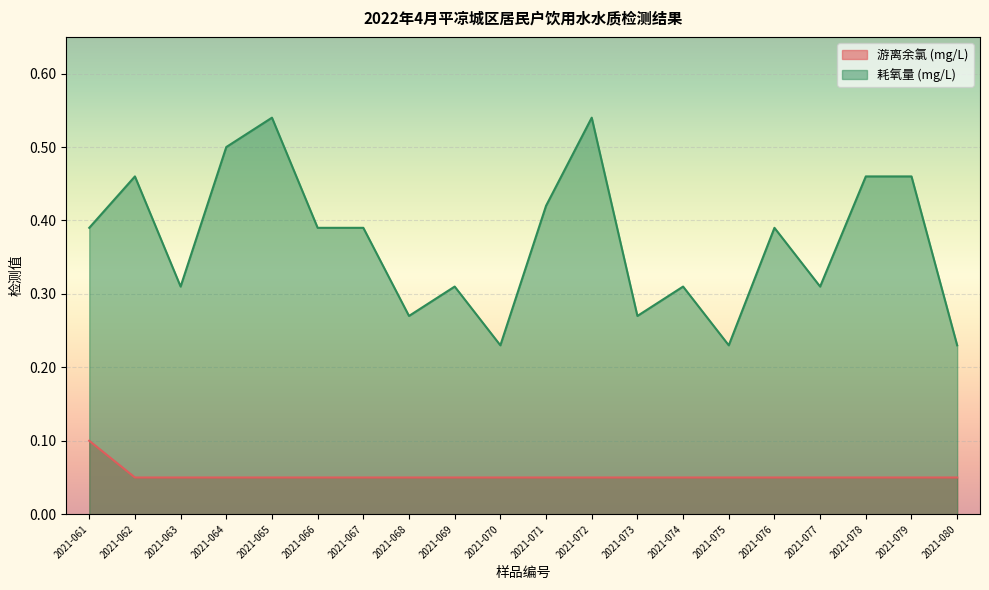

Which category has the lowest value in the 耗氧量 (mg/L) series?

2021-070